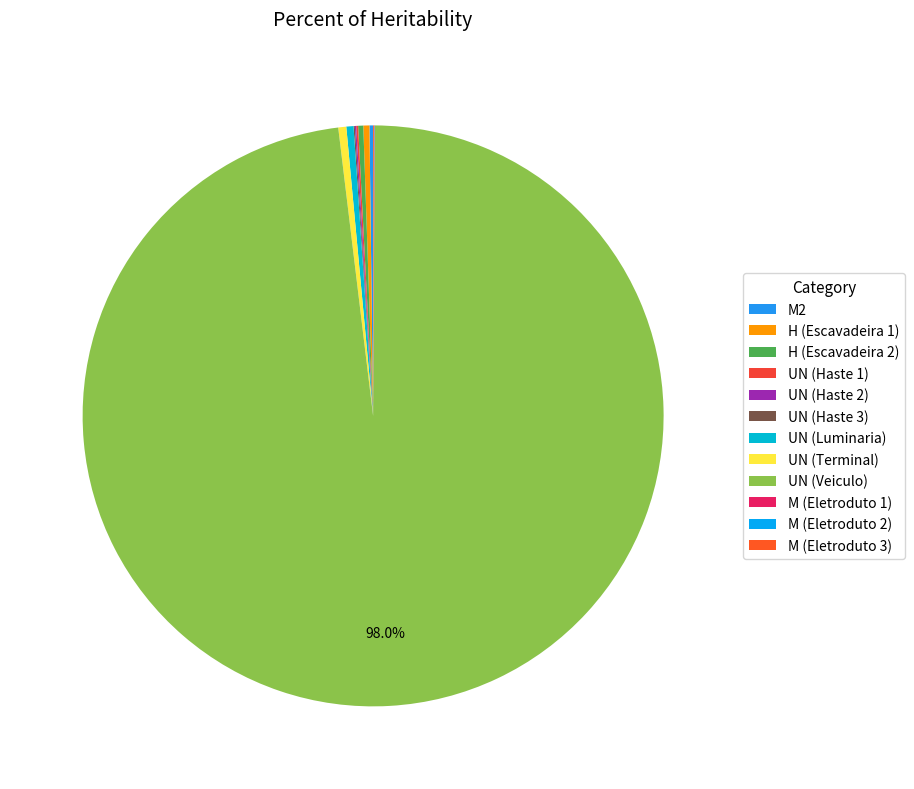

Rank the categories by value from highest to lowest.

UN (Veiculo), UN (Terminal), UN (Luminaria), H (Escavadeira 1), H (Escavadeira 2), M2, UN (Haste 1), UN (Haste 2), UN (Haste 3), M (Eletroduto 3), M (Eletroduto 1), M (Eletroduto 2)